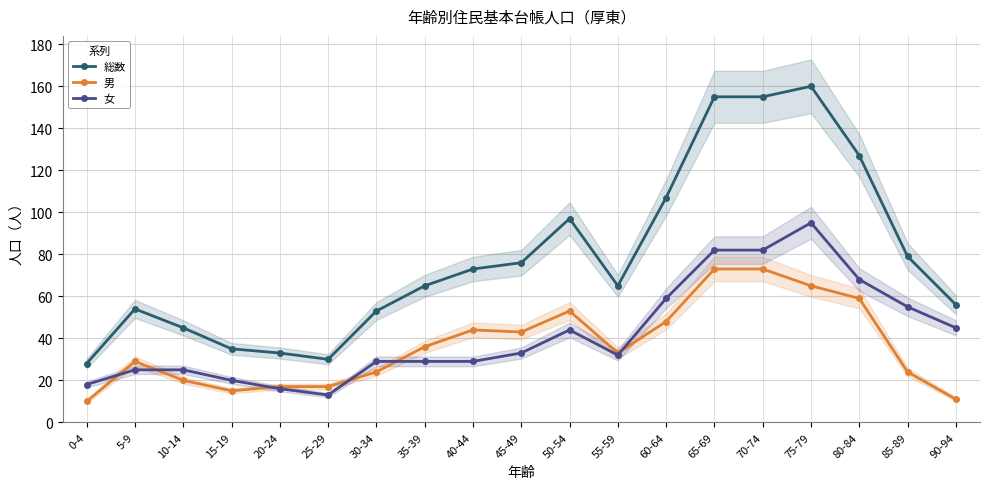

Does the chart display data point markers on the line(s)?

Yes